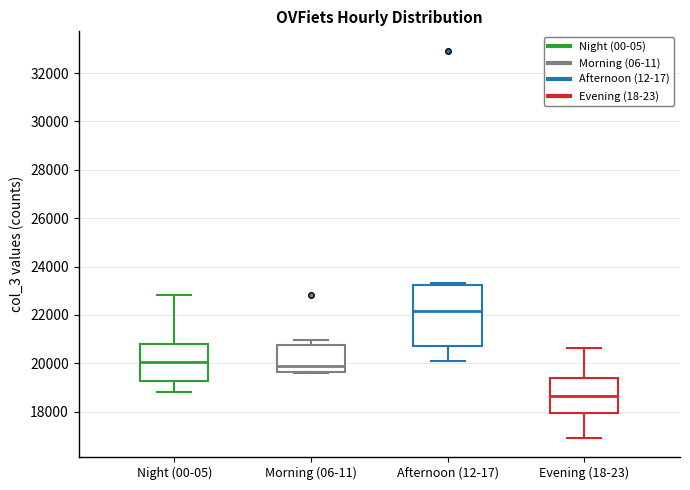

Reading left to right, transcribe this box plot: for each box, give where its median line is, the range the box spans, and where its two whiskers end, as read against the y-axis. The values are not printed on the chart, so give them approximately, as read against the axis.

Night (00-05): median 20000, box 19200 to 20800, whiskers 18800 to 22800
Morning (06-11): median 19800, box 19600 to 20800, whiskers 19600 to 21000
Afternoon (12-17): median 22200, box 20800 to 23200, whiskers 20000 to 23400
Evening (18-23): median 18600, box 18000 to 19400, whiskers 17000 to 20600